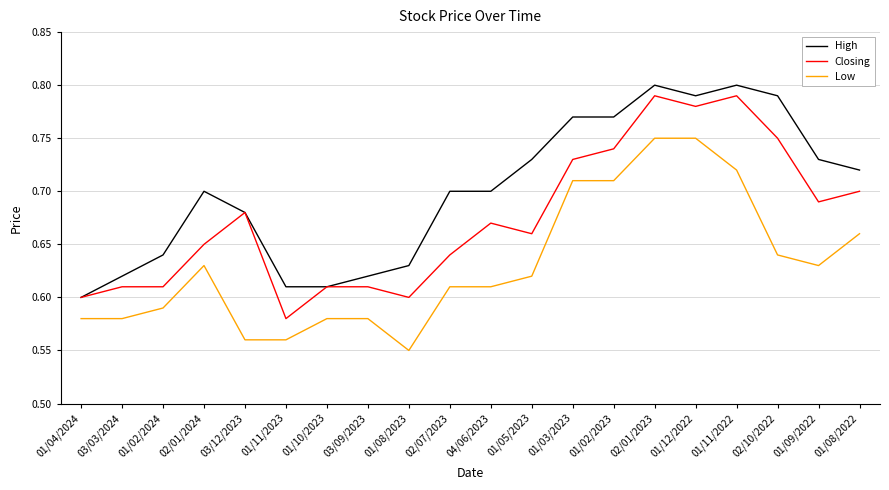

What is the difference between the second highest and second lowest values in the Closing series?

0.2